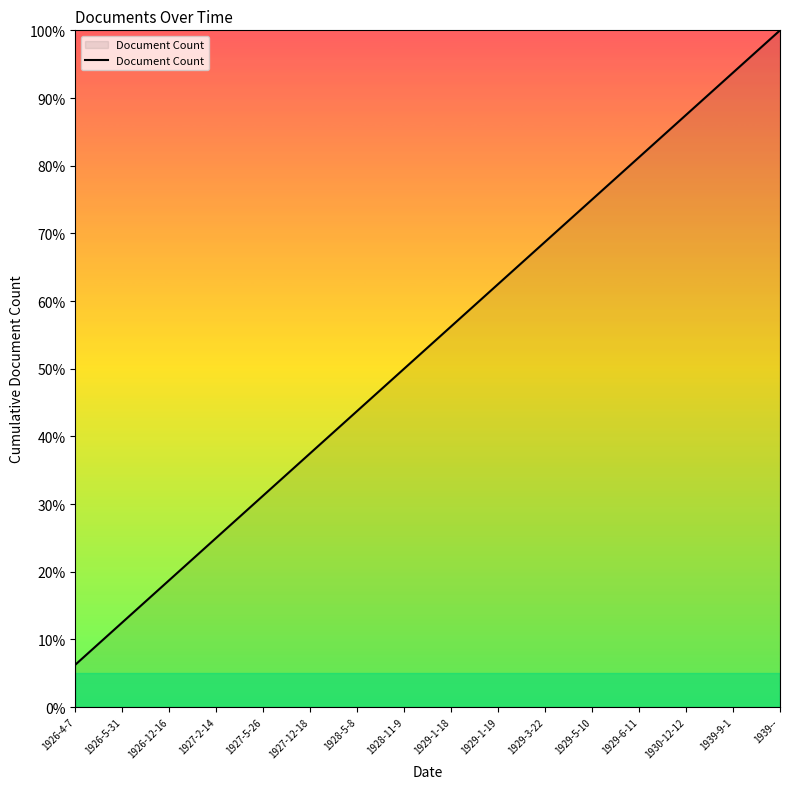

Does the chart display data point markers on the line(s)?

No